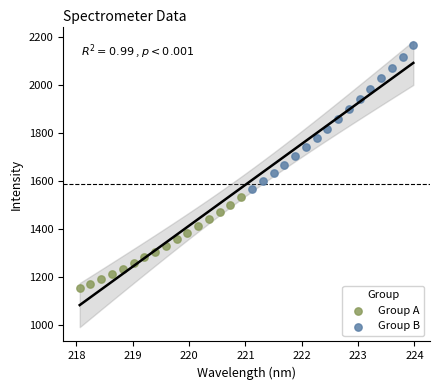

Which series reaches the minimum Y coordinate?

Group A